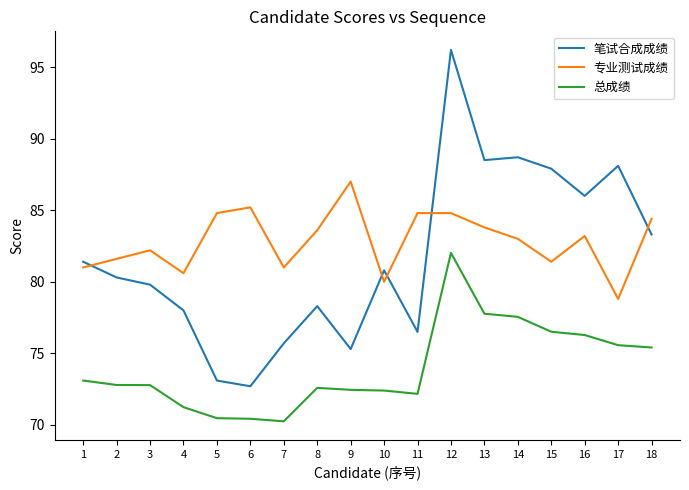

Is it true that 总成绩 equals 27.9 at 5?

False